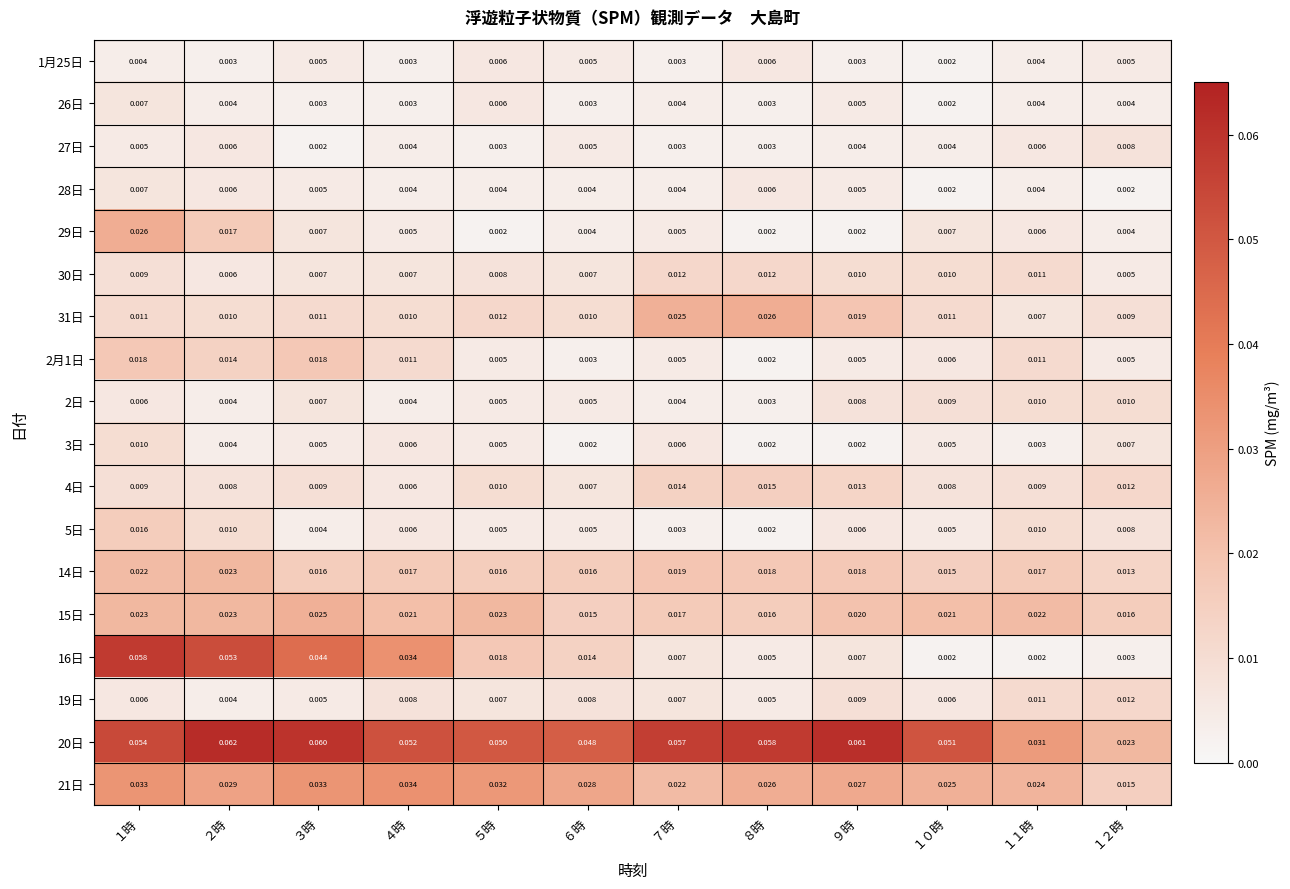

Which series has the largest total across all categories?

20日